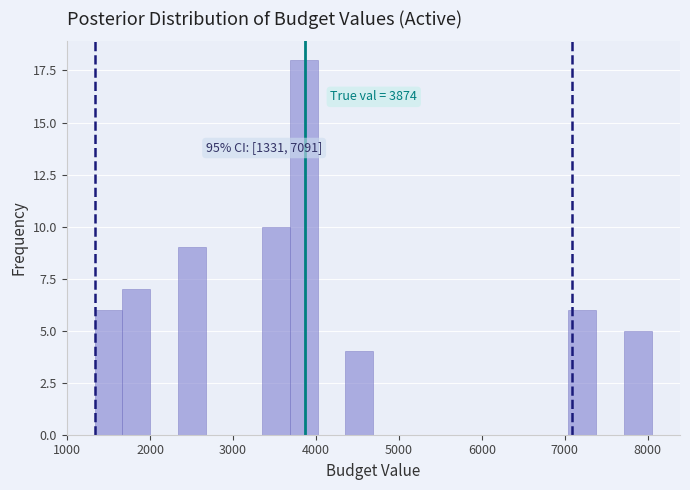

Around what value on the x-axis is the tallest bar? Give the approximate position of its centre, as read against the axis.

3900